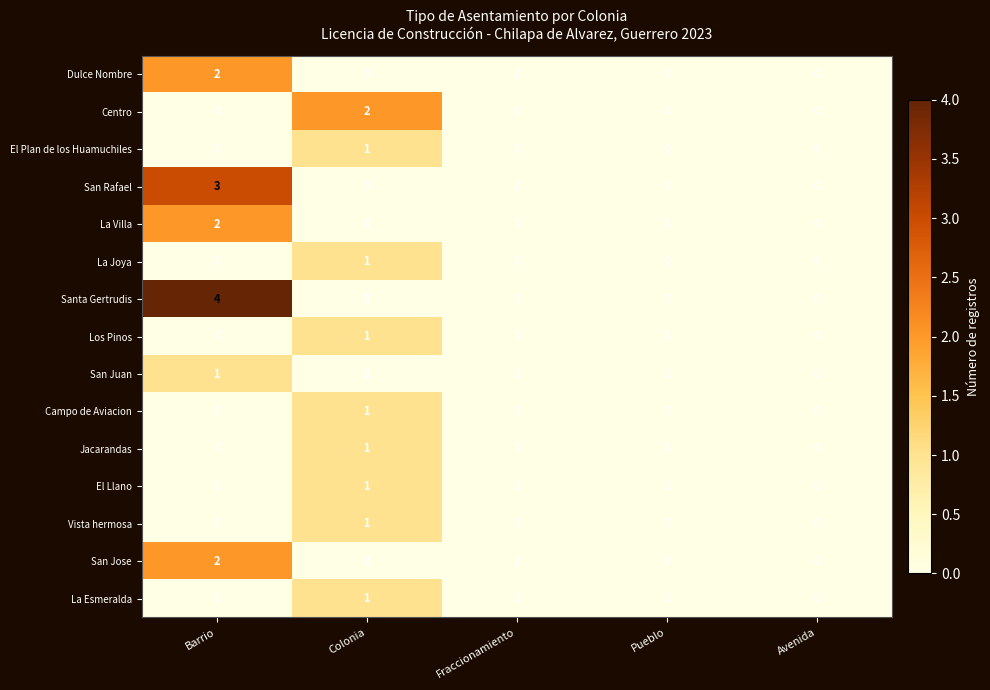

Count the San Juan values in the range 0 to 1.

5